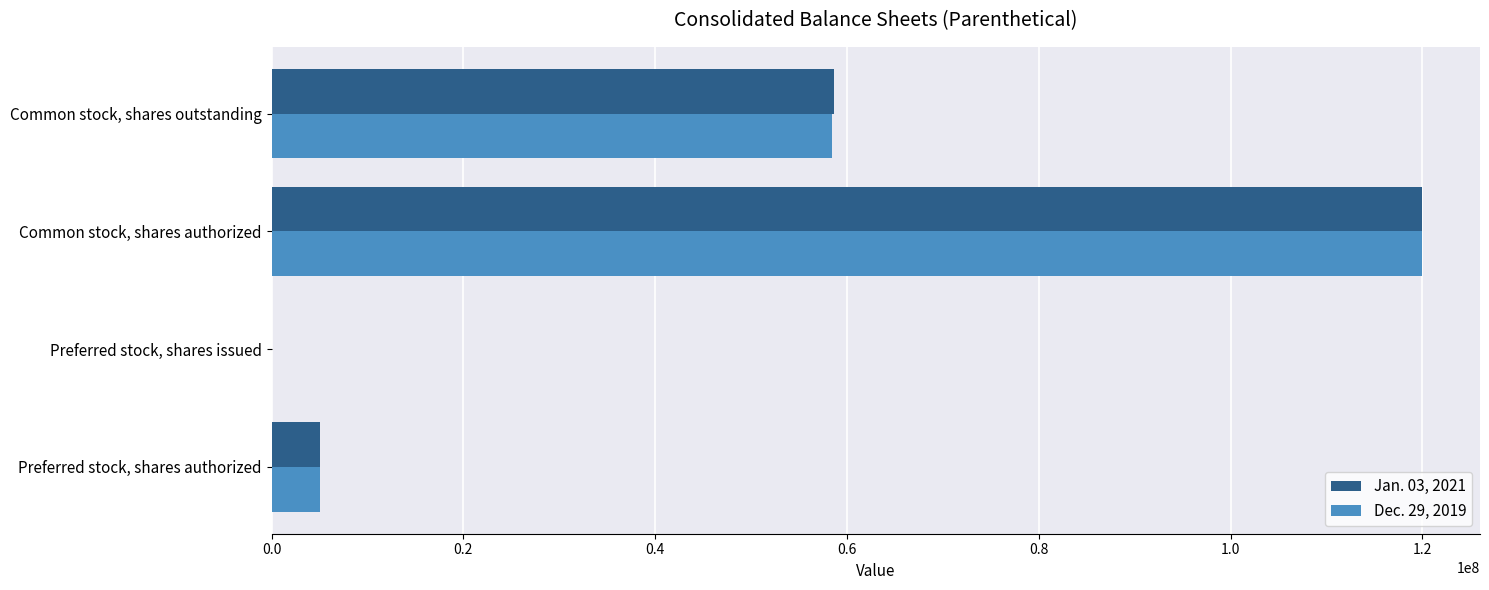

Count the number of data series in this chart.

2